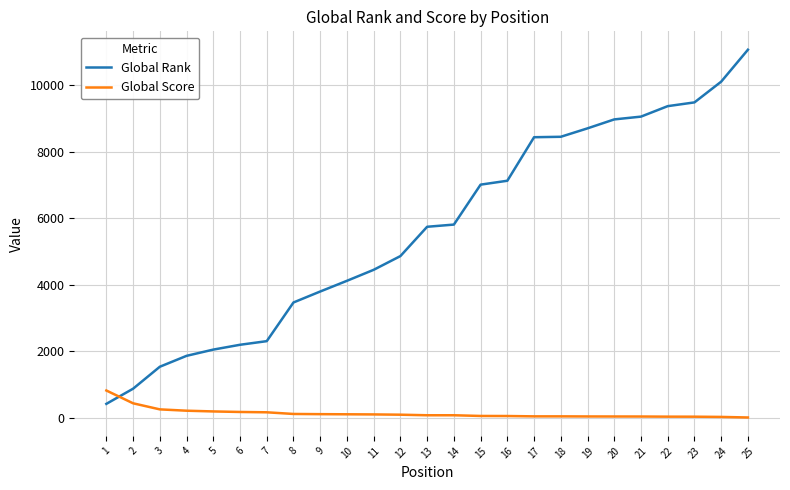

What are all the series names shown in the legend?

Global Rank, Global Score